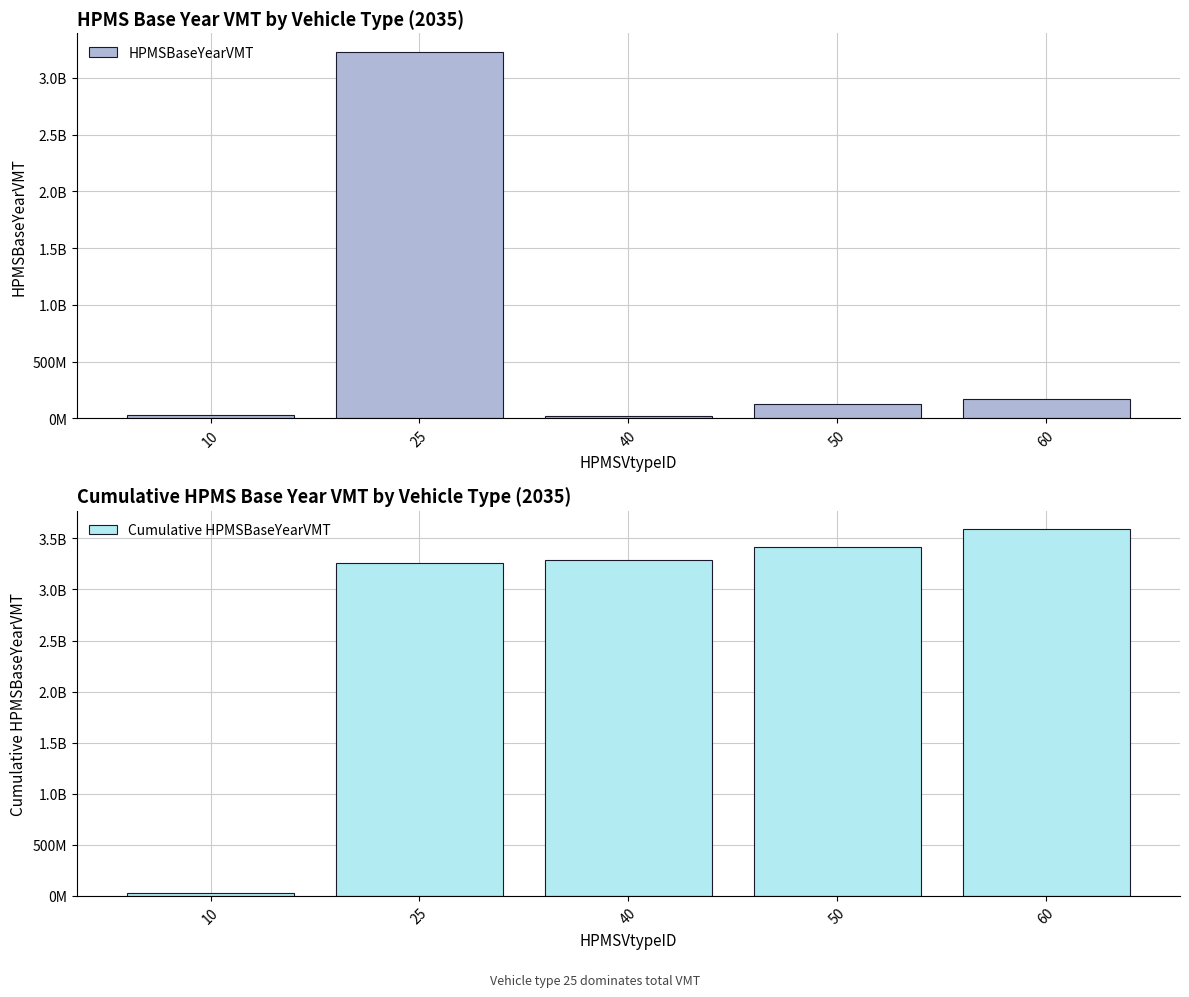

Rank the categories by Cumulative HPMSBaseYearVMT value from lowest to highest.

10, 25, 40, 50, 60